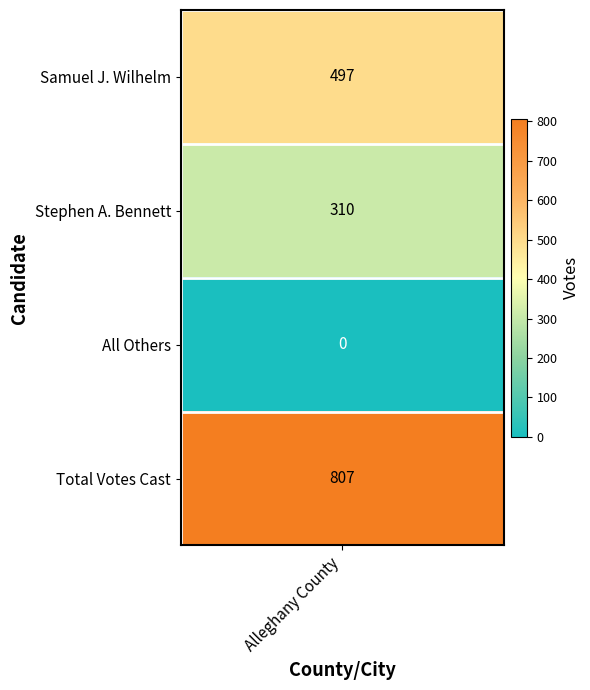

Rank the categories by value from highest to lowest.

3, 0, 1, 2